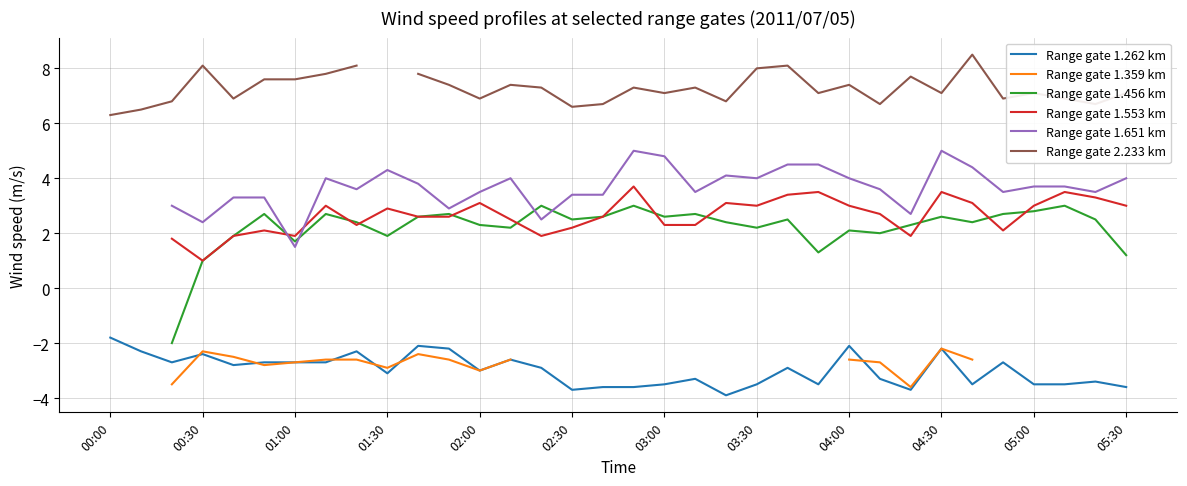

What are all the series names shown in the legend?

Range gate 1.262 km, Range gate 1.359 km, Range gate 1.456 km, Range gate 1.553 km, Range gate 1.651 km, Range gate 2.233 km